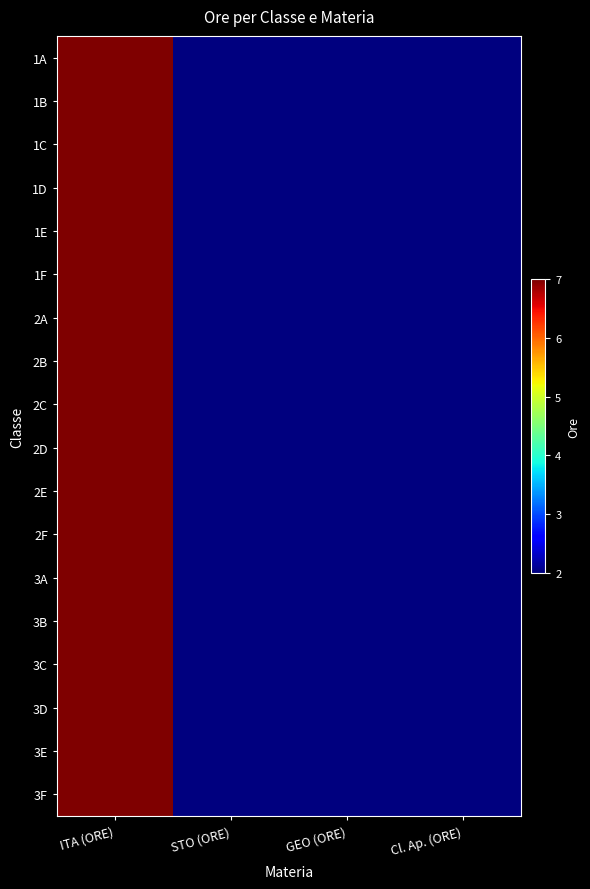

Reading right to left, transcribe all the data shown in this chart.

1A: Cl. Ap. (ORE)=2	GEO (ORE)=2	STO (ORE)=2	ITA (ORE)=7
1B: Cl. Ap. (ORE)=2	GEO (ORE)=2	STO (ORE)=2	ITA (ORE)=7
1C: Cl. Ap. (ORE)=2	GEO (ORE)=2	STO (ORE)=2	ITA (ORE)=7
1D: Cl. Ap. (ORE)=2	GEO (ORE)=2	STO (ORE)=2	ITA (ORE)=7
1E: Cl. Ap. (ORE)=2	GEO (ORE)=2	STO (ORE)=2	ITA (ORE)=7
1F: Cl. Ap. (ORE)=2	GEO (ORE)=2	STO (ORE)=2	ITA (ORE)=7
2A: Cl. Ap. (ORE)=2	GEO (ORE)=2	STO (ORE)=2	ITA (ORE)=7
2B: Cl. Ap. (ORE)=2	GEO (ORE)=2	STO (ORE)=2	ITA (ORE)=7
2C: Cl. Ap. (ORE)=2	GEO (ORE)=2	STO (ORE)=2	ITA (ORE)=7
2D: Cl. Ap. (ORE)=2	GEO (ORE)=2	STO (ORE)=2	ITA (ORE)=7
2E: Cl. Ap. (ORE)=2	GEO (ORE)=2	STO (ORE)=2	ITA (ORE)=7
2F: Cl. Ap. (ORE)=2	GEO (ORE)=2	STO (ORE)=2	ITA (ORE)=7
3A: Cl. Ap. (ORE)=2	GEO (ORE)=2	STO (ORE)=2	ITA (ORE)=7
3B: Cl. Ap. (ORE)=2	GEO (ORE)=2	STO (ORE)=2	ITA (ORE)=7
3C: Cl. Ap. (ORE)=2	GEO (ORE)=2	STO (ORE)=2	ITA (ORE)=7
3D: Cl. Ap. (ORE)=2	GEO (ORE)=2	STO (ORE)=2	ITA (ORE)=7
3E: Cl. Ap. (ORE)=2	GEO (ORE)=2	STO (ORE)=2	ITA (ORE)=7
3F: Cl. Ap. (ORE)=2	GEO (ORE)=2	STO (ORE)=2	ITA (ORE)=7